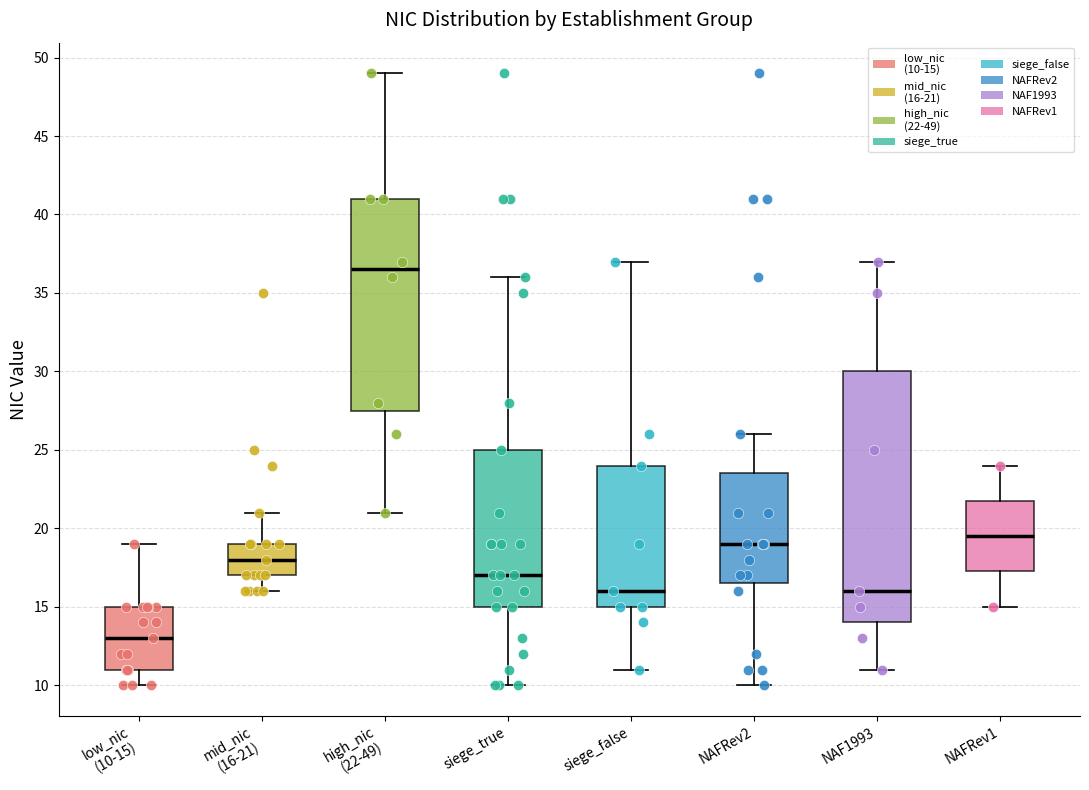

Where does the upper whisker of the box for low_nic (10-15) end on the y-axis? The values are not printed on the chart, so give them approximately, as read against the axis.

19.0